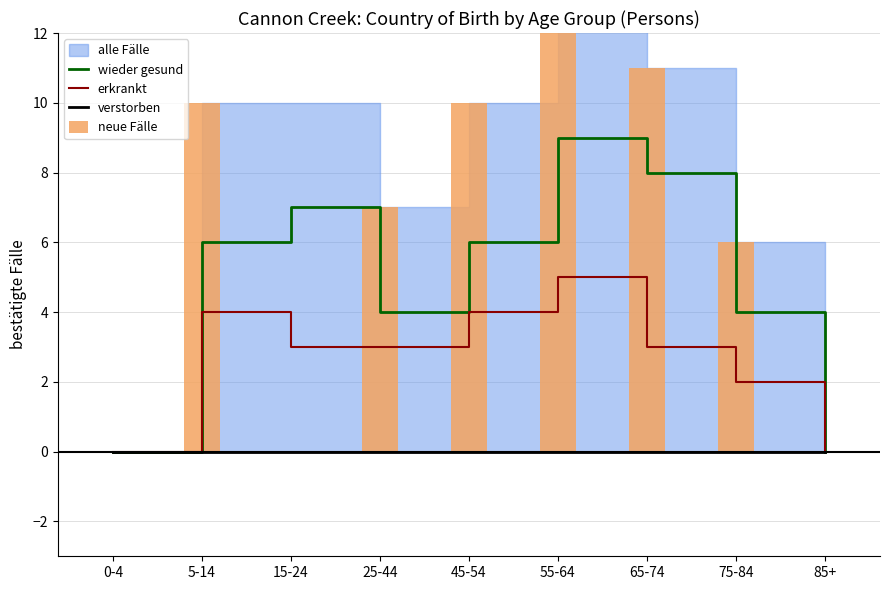

The erkrankt series shows 4 at 45-54. True or false?

True